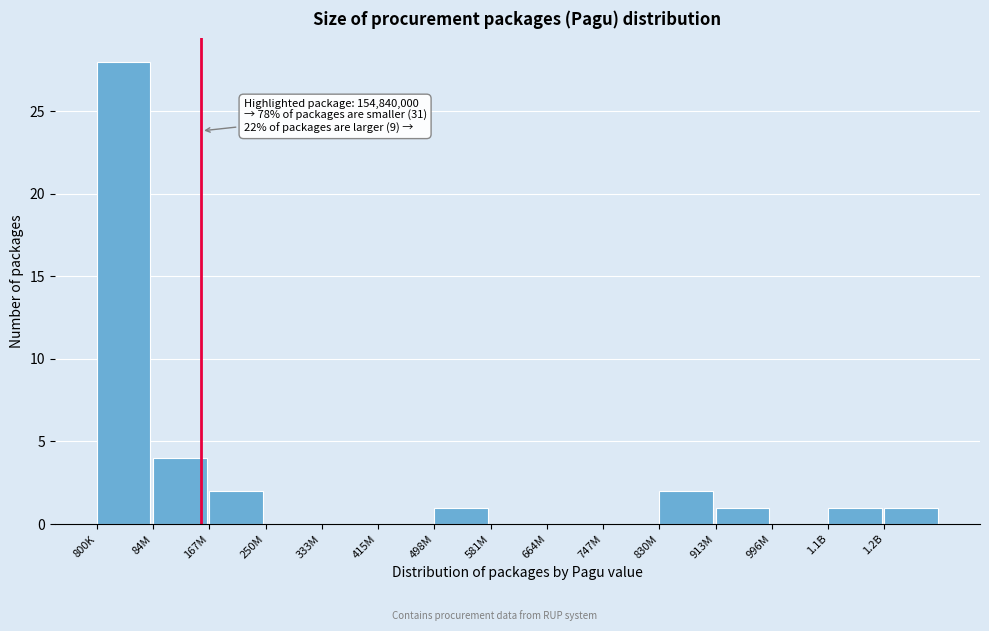

Reading right to left, transcribe all the data shown in this chart.

1.2B=1	1.1B=1	996M=0	913M=1	830M=2	747M=0	664M=0	581M=0	498M=1	415M=0	333M=0	250M=0	167M=2	84M=4	800K=28